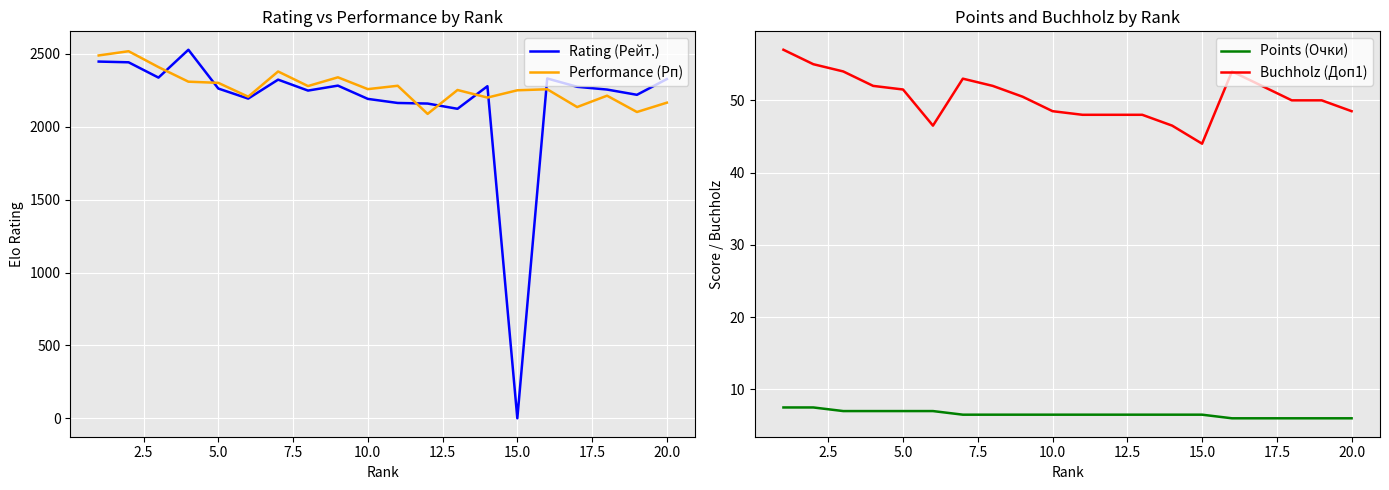

What is the highest value of the Performance (Рп) series?

2518